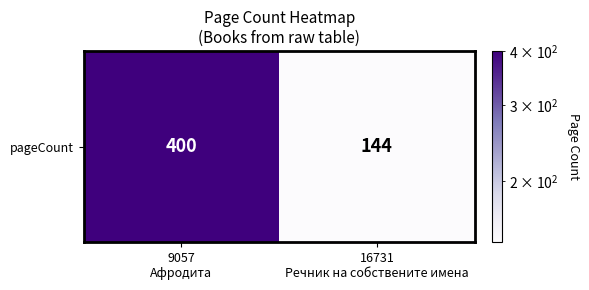

Where is the data nearest to the value 272?

9057
Афродита